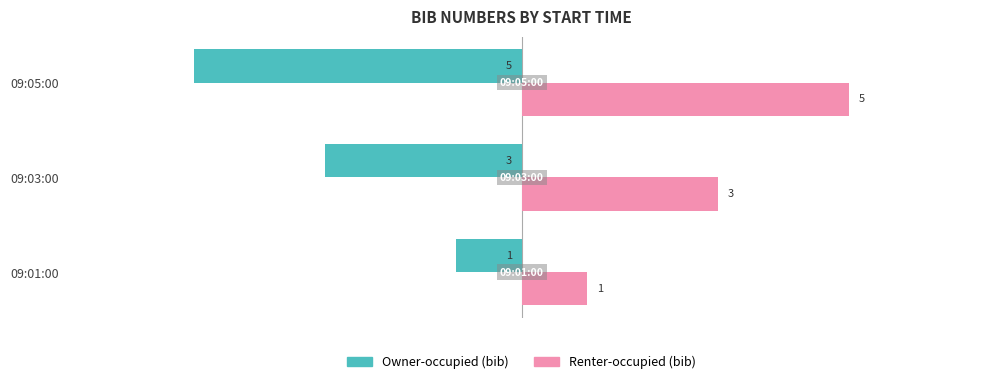

Which category has the lowest value in the Renter-occupied (bib) series?

09:01:00